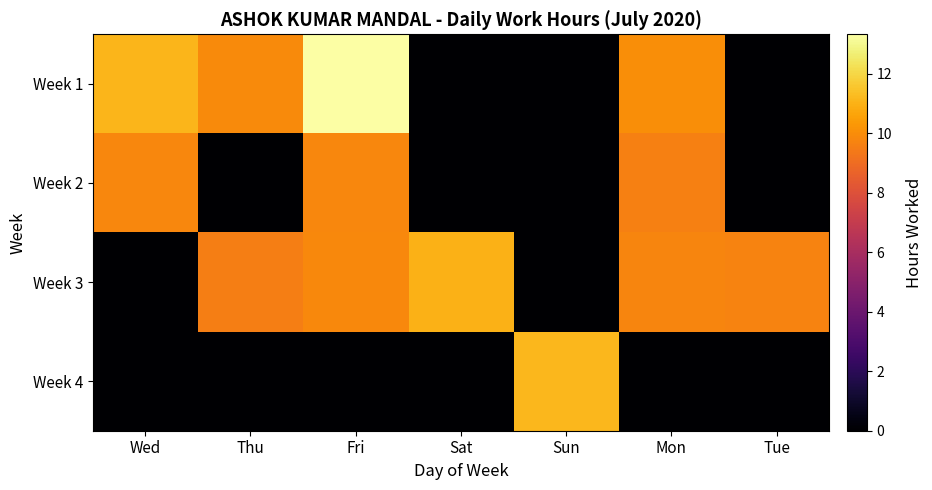

At how many categories does at least one series exceed 3?

7